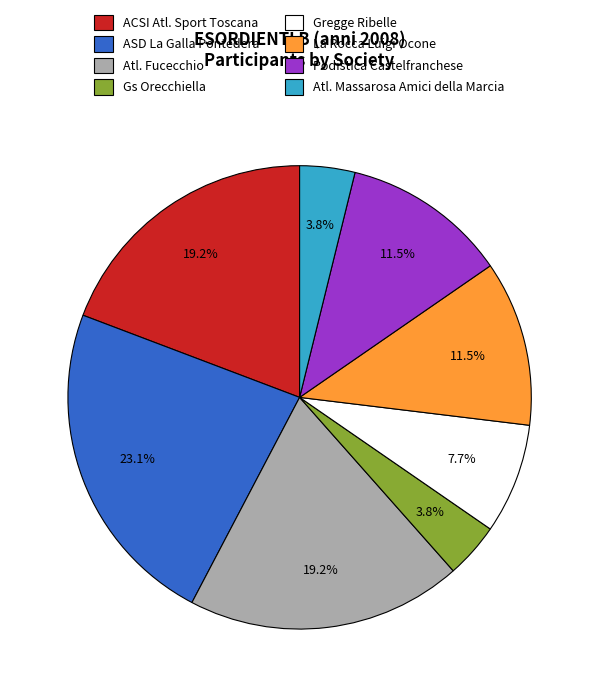

Which category has the biggest portion of the pie?

ASD La Galla Pontedera